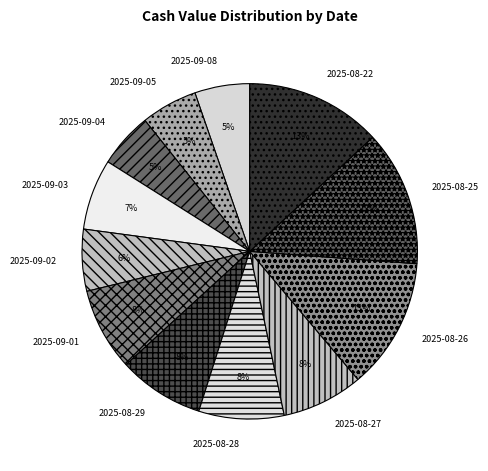

Count the number of slices in the pie.

12